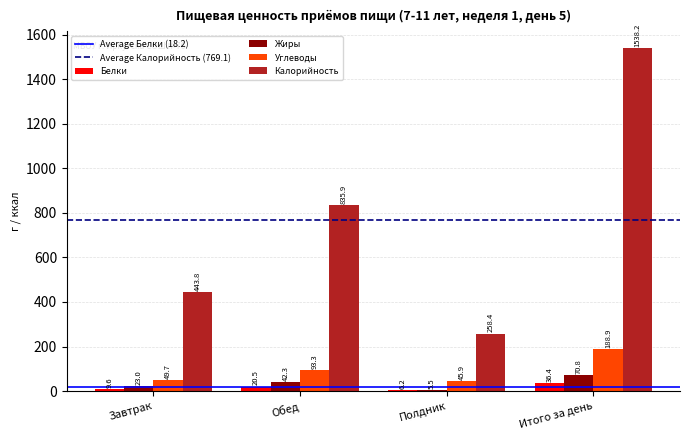

Where does the Жиры series first go above 42?

Обед